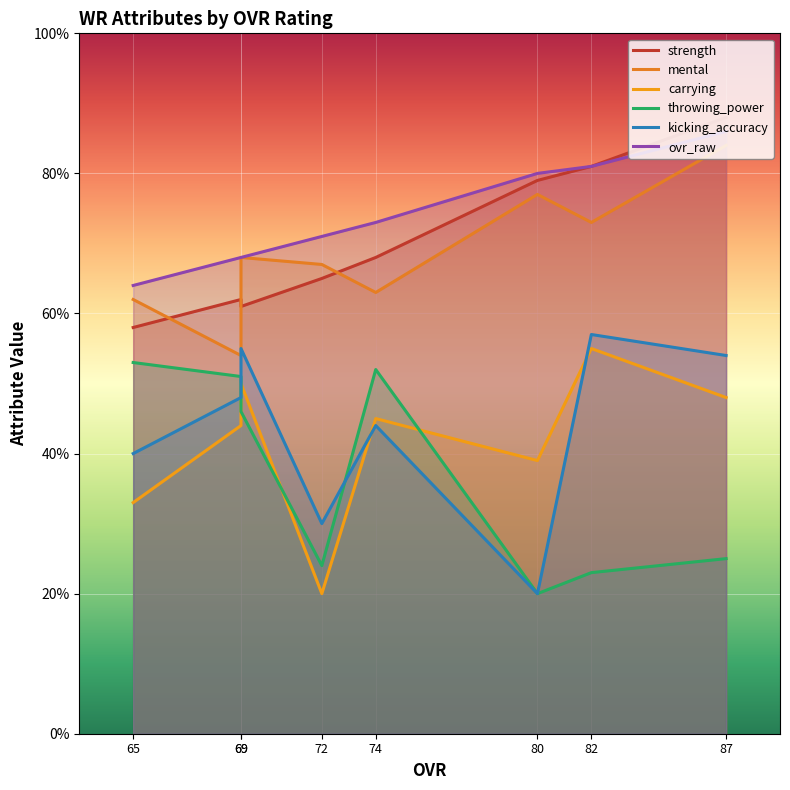

Rank the series by their maximum value, from highest to lowest.

strength, ovr_raw, mental, kicking_accuracy, carrying, throwing_power